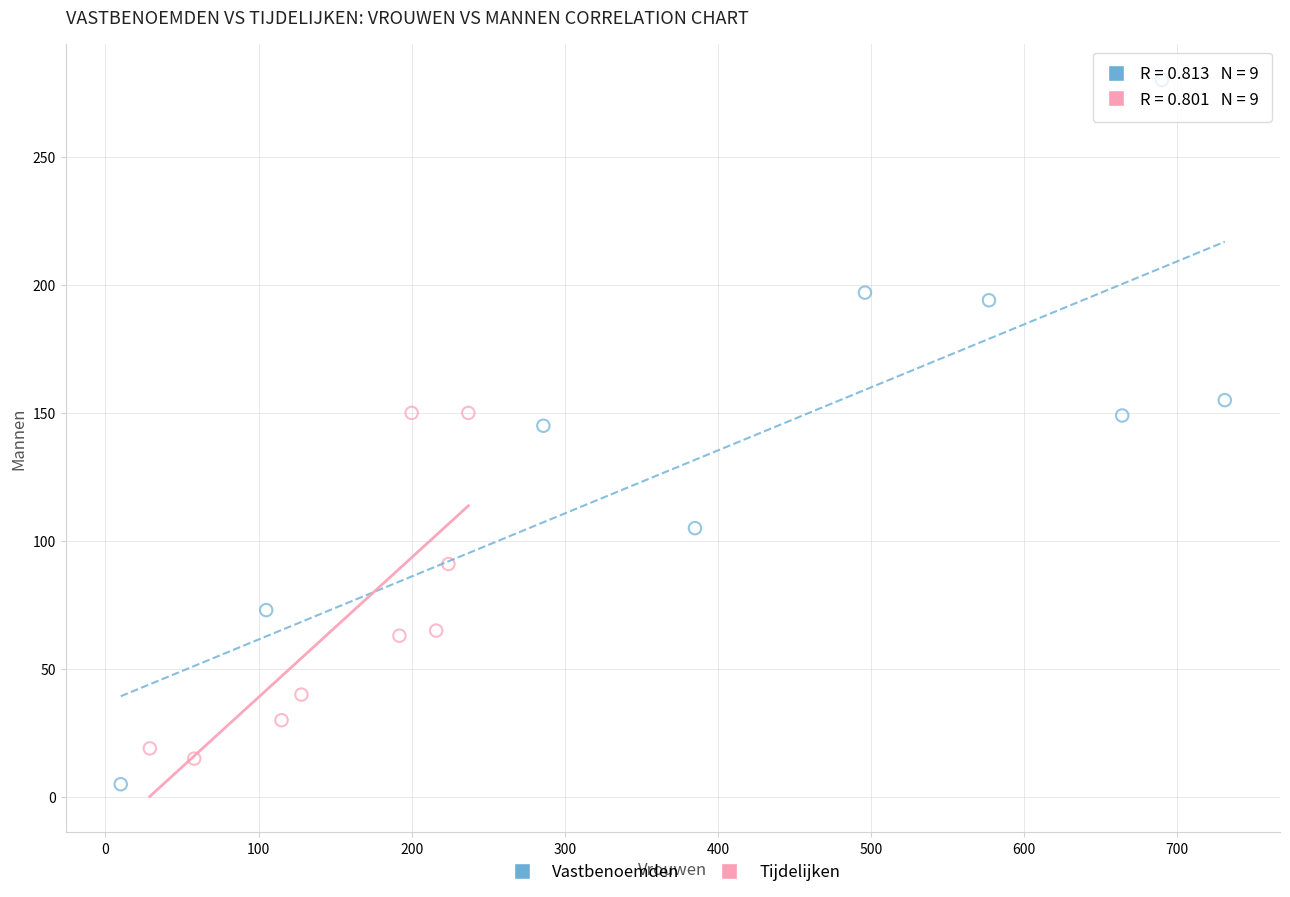

Which series has the widest spread of Y values?

Vastbenoemden